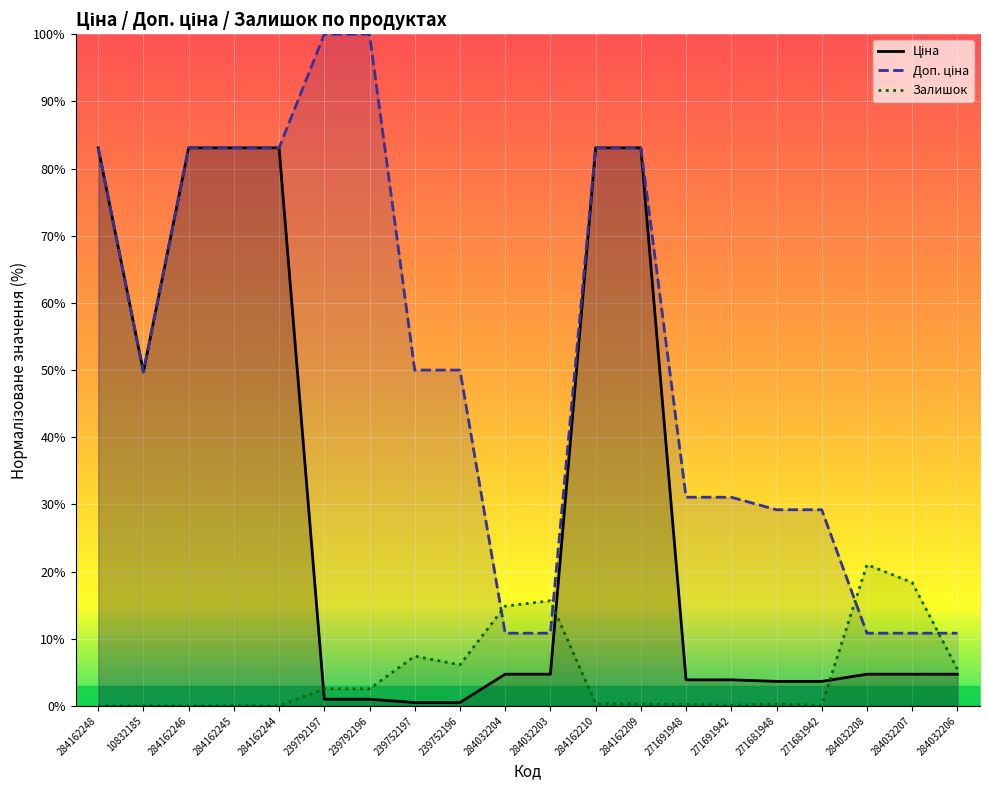

True or false: Ціна and Доп. ціна cross at least once.

False